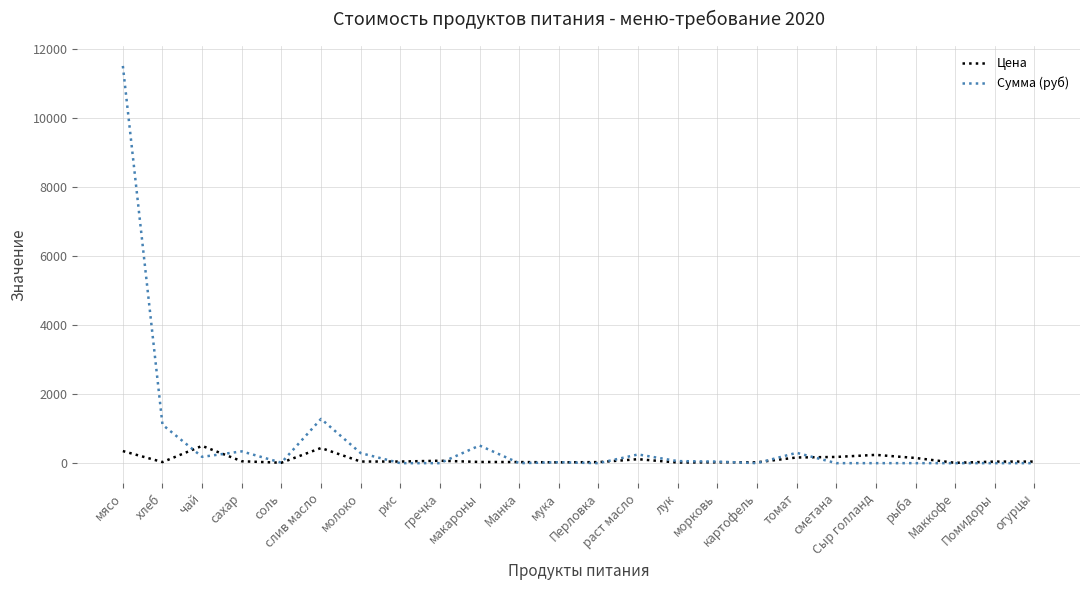

True or false: Сумма (руб) has more than 0 points higher than both neighbors.

True